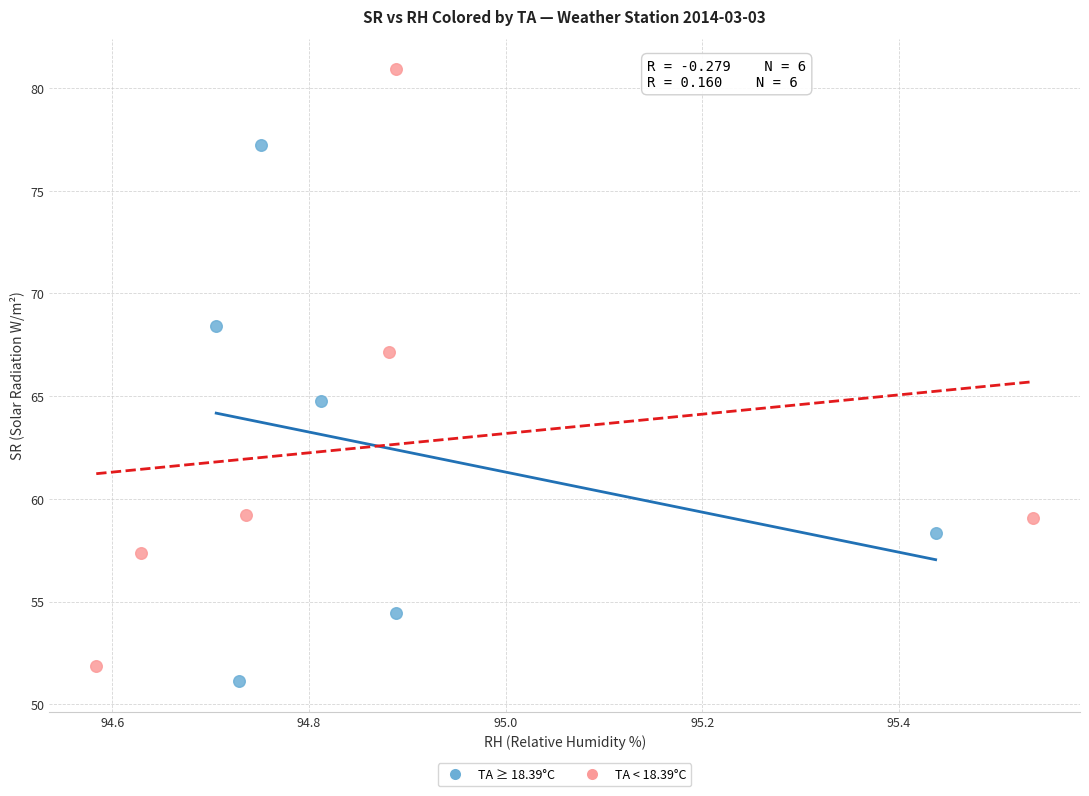

Which series has the widest spread of Y values?

TA < 18.39°C